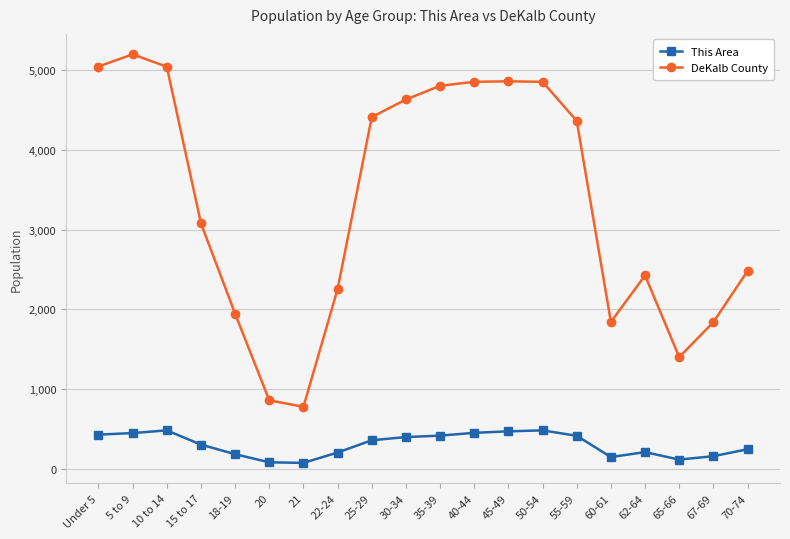

What are all the series names shown in the legend?

This Area, DeKalb County